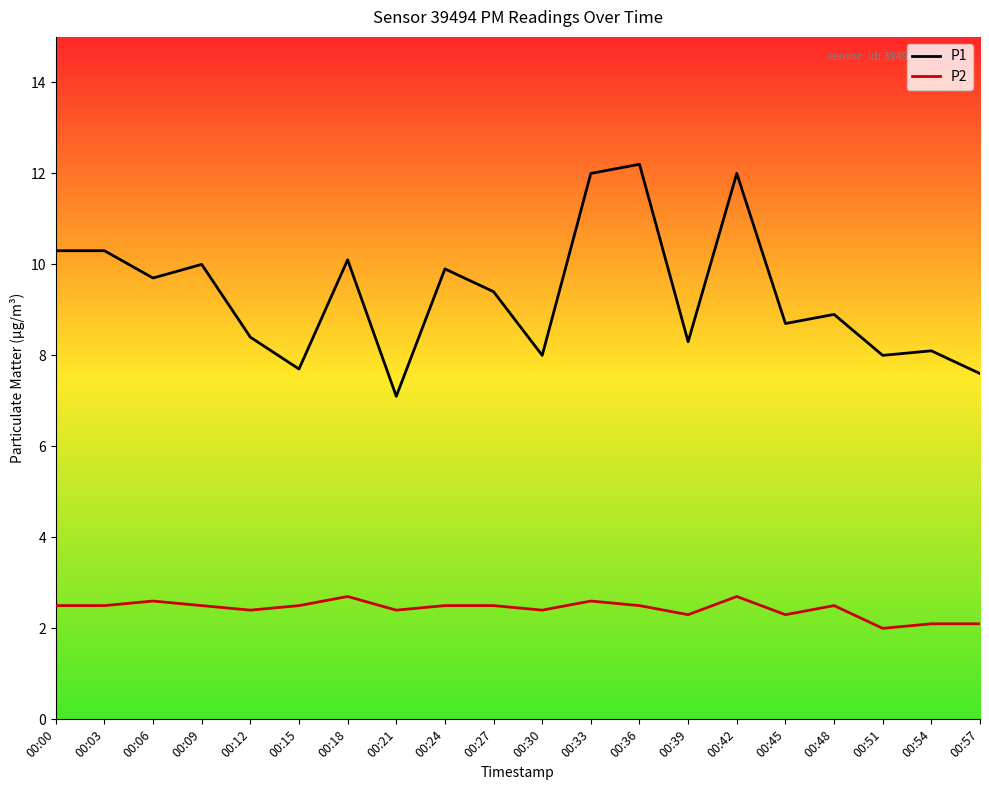

What is the total value across all series at 00:18?

12.8